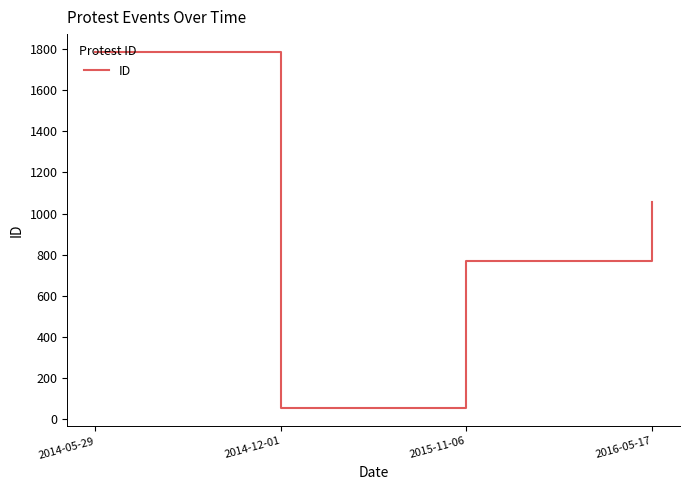

Count the values in the range 771 to 1787.

3